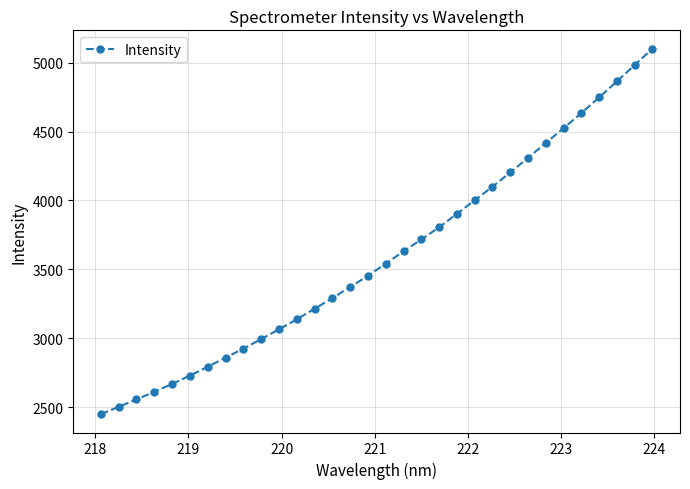

What is the value of the 30th point from the left?

4863.8